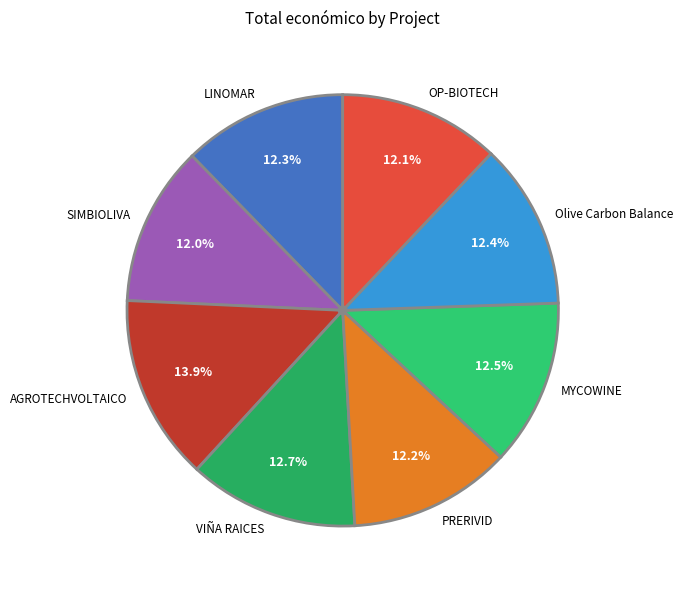

Which category has the biggest portion of the pie?

AGROTECHVOLTAICO